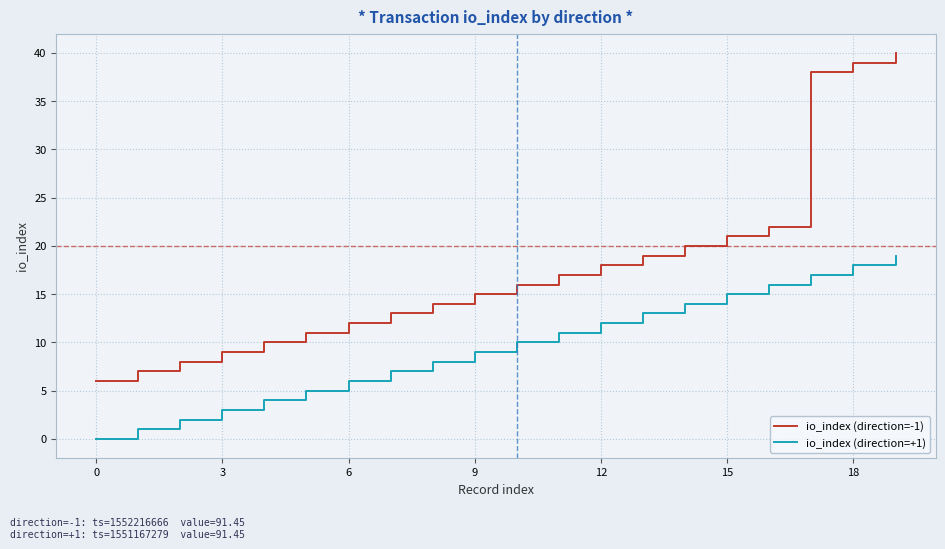

What is the sum of all io_index (direction=+1) values?

190